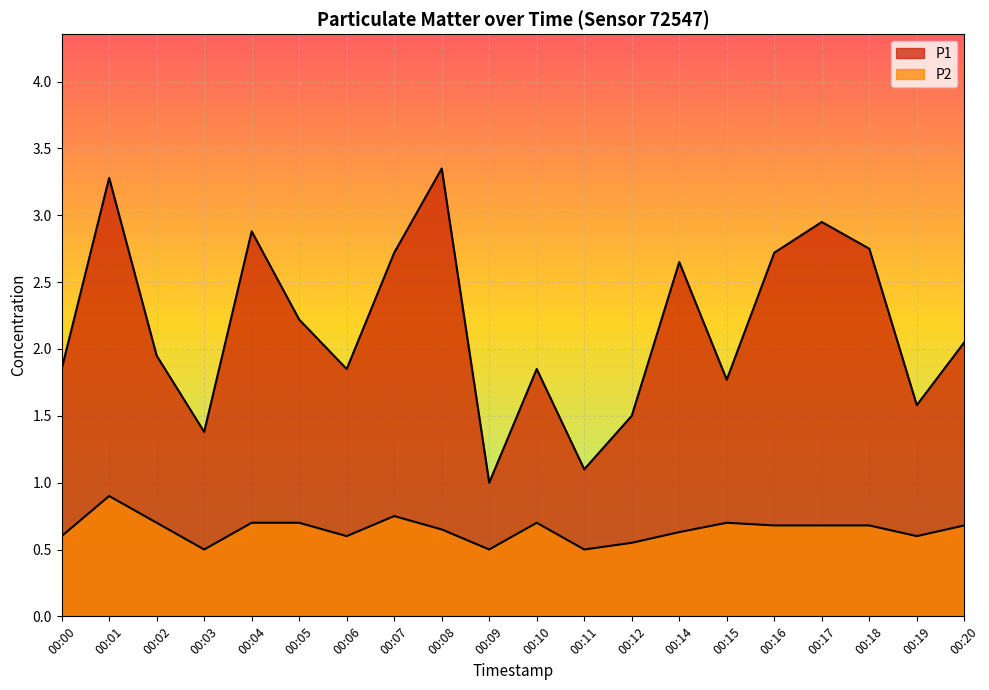

What is the difference between the P1 values at 00:19 and 00:09?

0.6